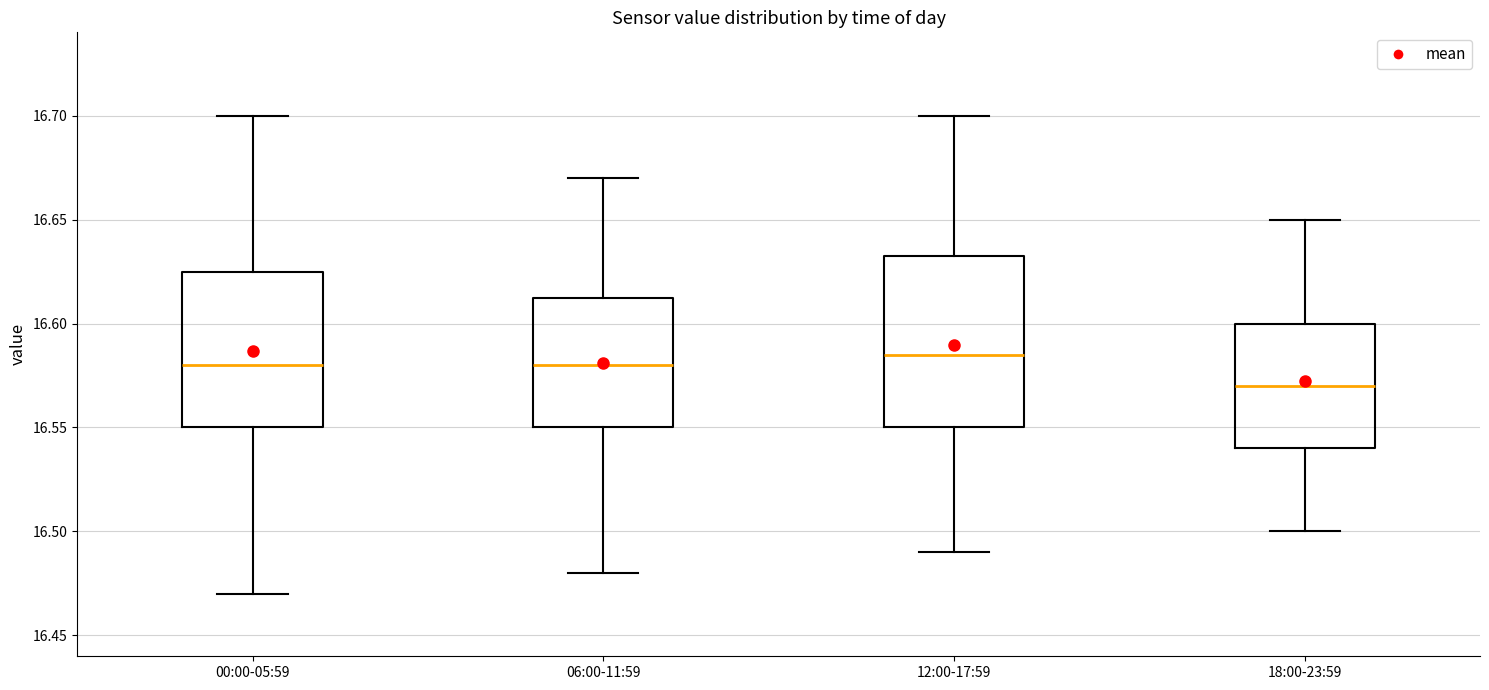

Reading left to right, transcribe this box plot: for each box, give where its median line is, the range the box spans, and where its two whiskers end, as read against the y-axis. The values are not printed on the chart, so give them approximately, as read against the axis.

00:00-05:59: median 16.580, box 16.550 to 16.625, whiskers 16.470 to 16.700
06:00-11:59: median 16.580, box 16.550 to 16.615, whiskers 16.480 to 16.670
12:00-17:59: median 16.585, box 16.550 to 16.635, whiskers 16.490 to 16.700
18:00-23:59: median 16.570, box 16.540 to 16.600, whiskers 16.500 to 16.650